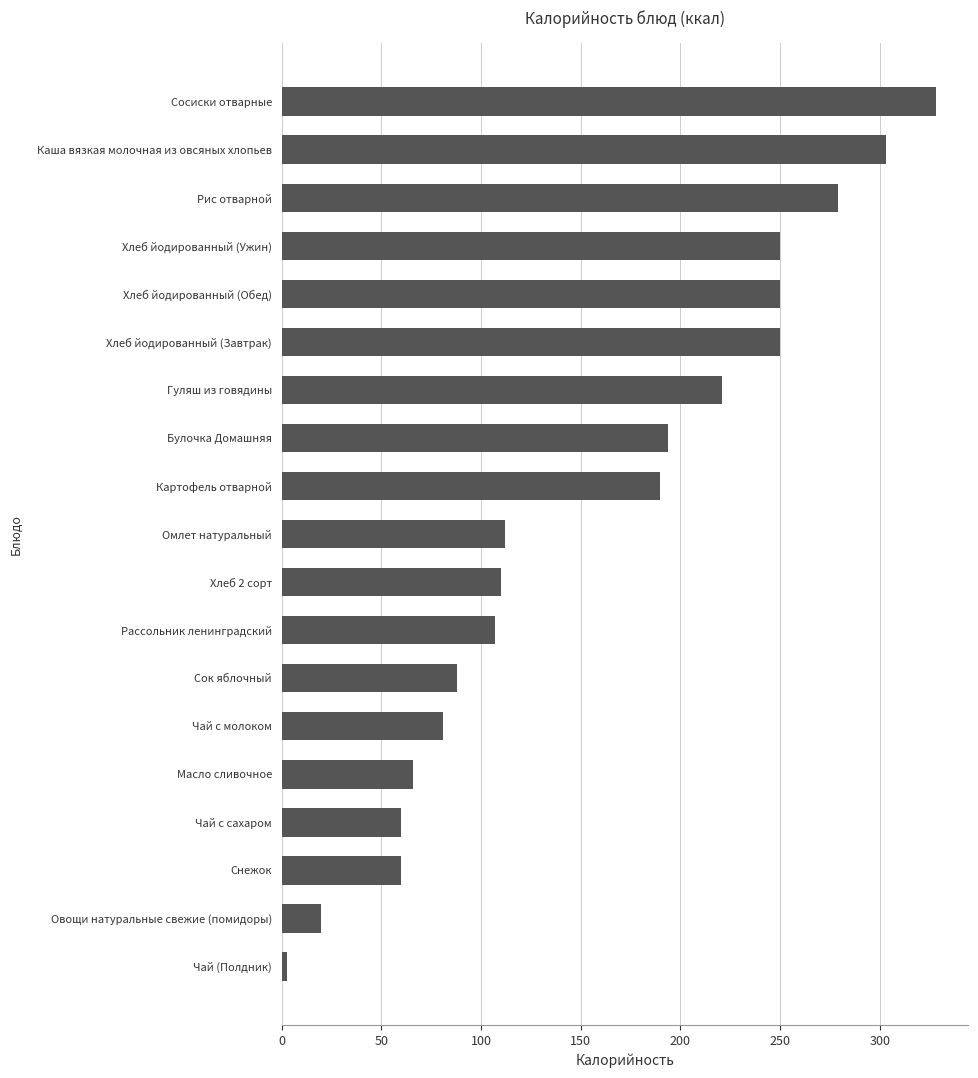

How many data points does each series have?

19